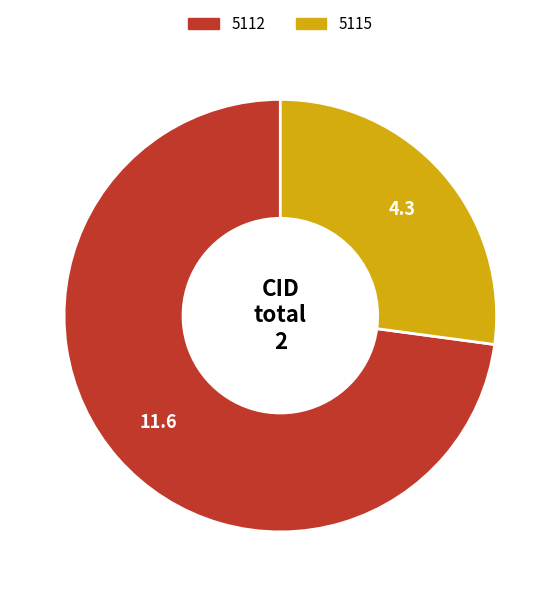

Rank the categories by value from highest to lowest.

5112, 5115